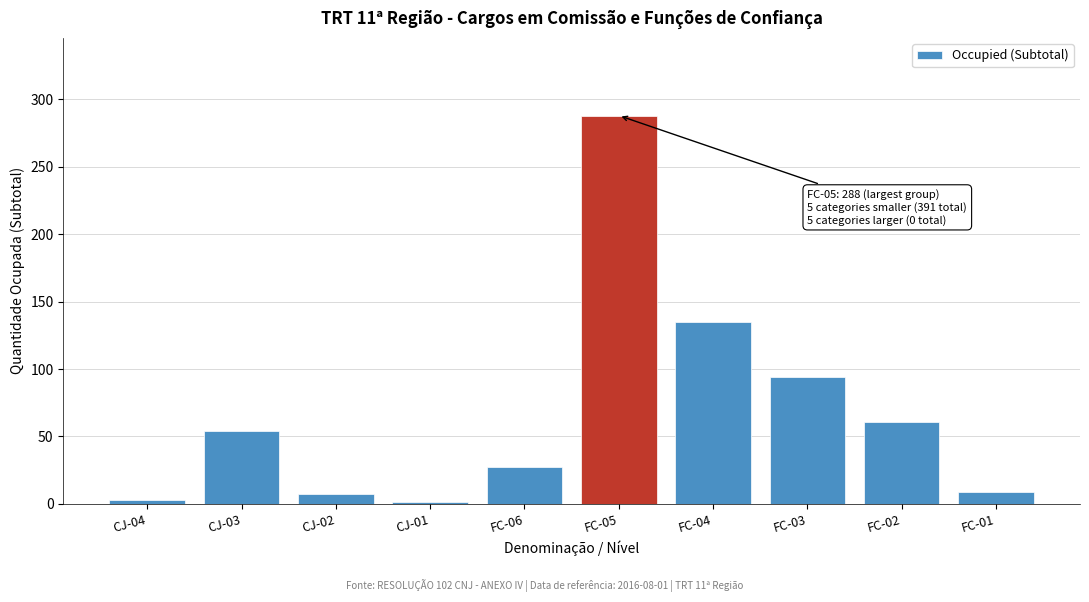

Reading left to right, transcribe all the data shown in this chart.

CJ-04=3	CJ-03=54	CJ-02=7	CJ-01=1	FC-06=27	FC-05=288	FC-04=135	FC-03=94	FC-02=61	FC-01=9